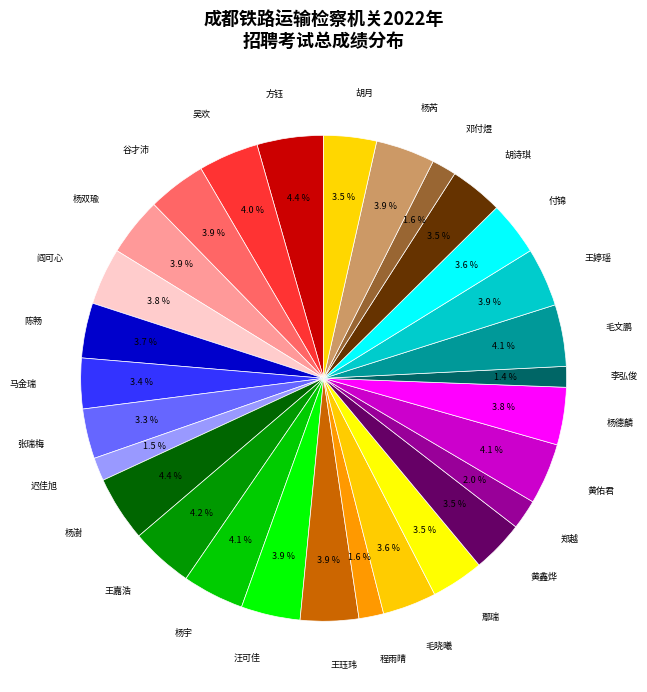

Combined, do 陈畅 and 王嘉浩 account for over 50%?

No